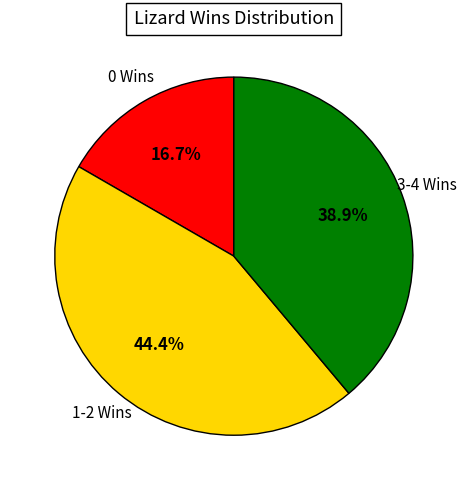

Which has a higher value, 3-4 Wins or 0 Wins?

3-4 Wins